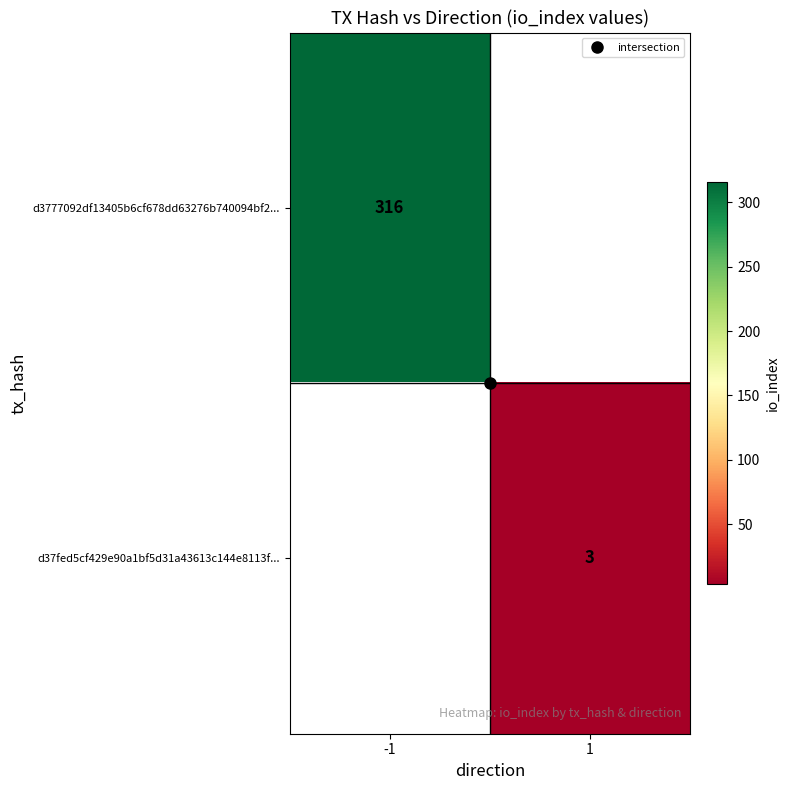

At which label is d3777092df13405b6cf678dd63276b740094bf2... closest to 316?

-1